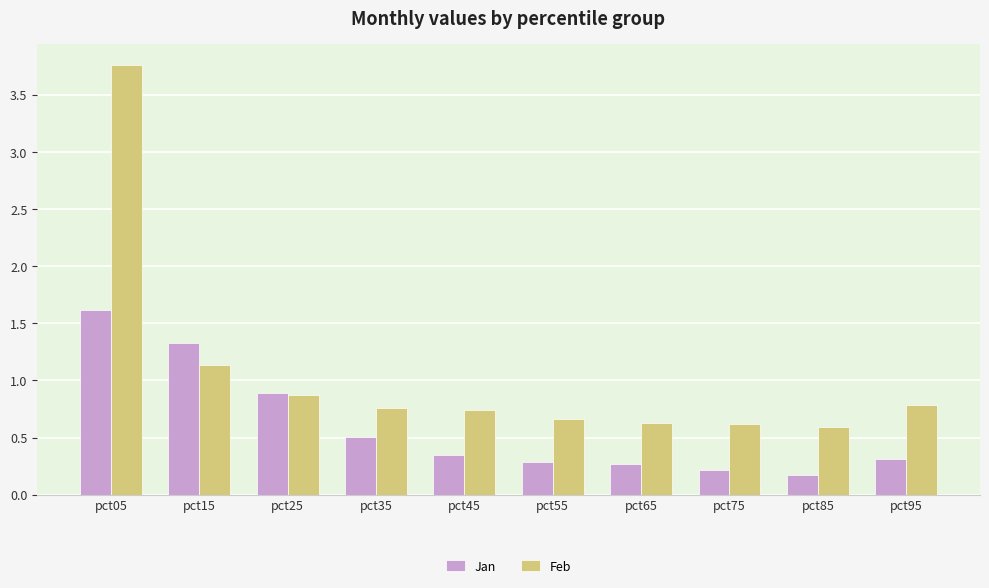

Which series has the widest spread of values?

Feb